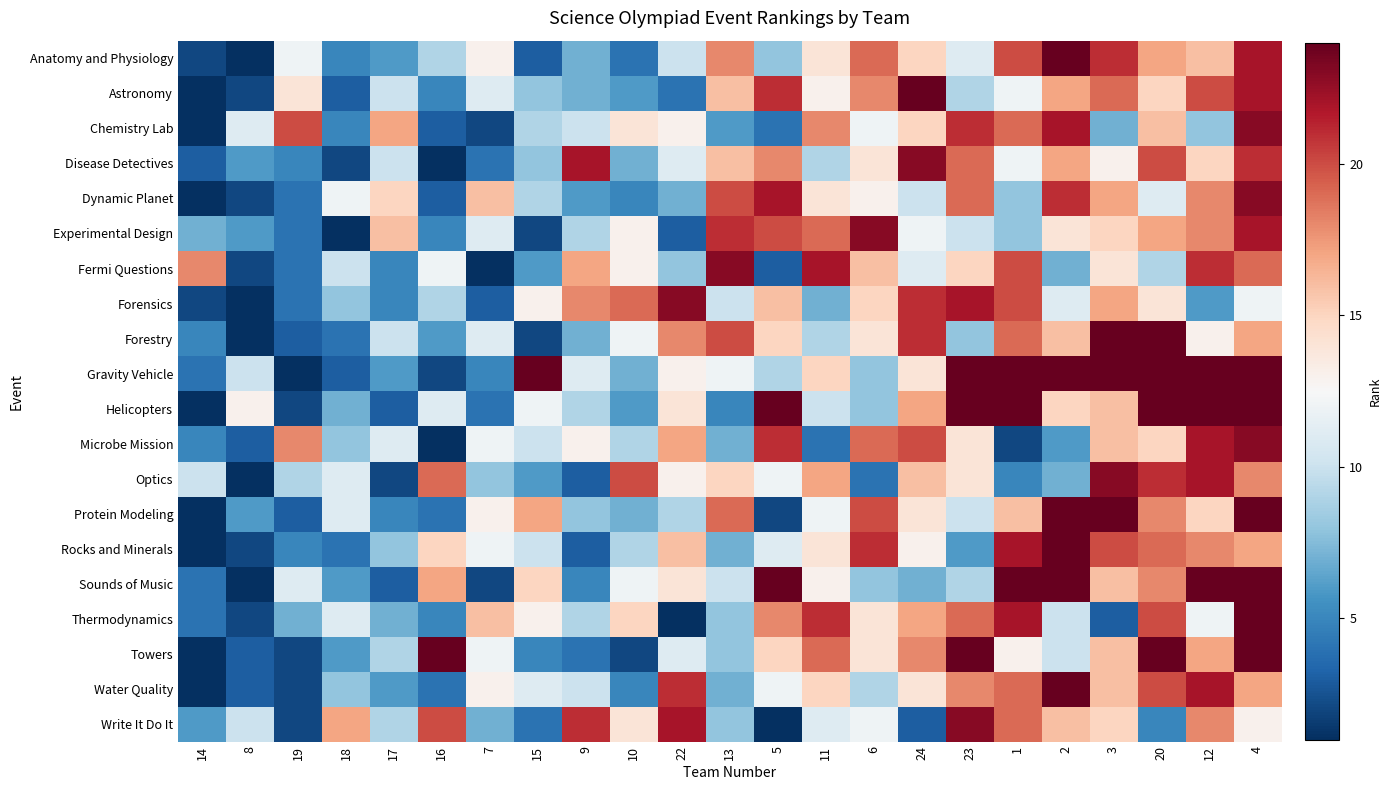

What is the smallest value displayed?

1